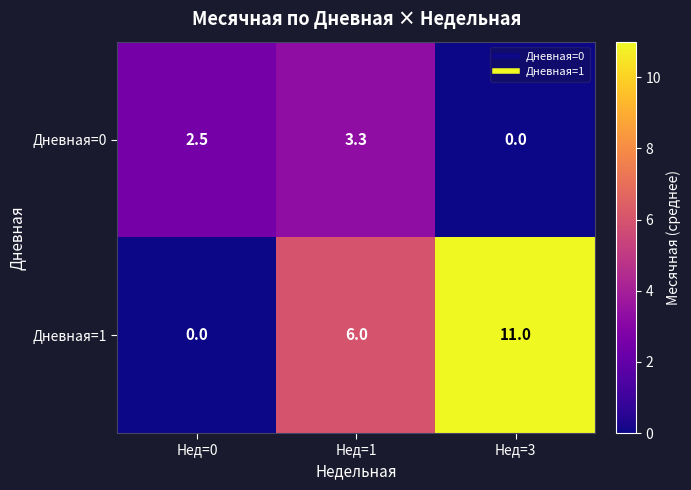

List the series in order of their overall mean, highest first.

Дневная=1, Дневная=0